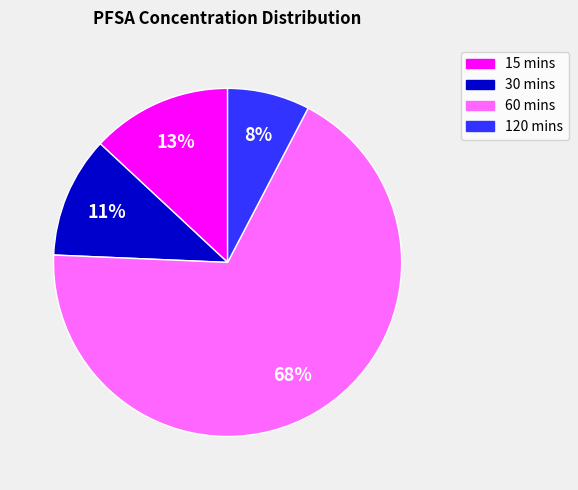

Which has a higher value, 60 mins or 15 mins?

60 mins